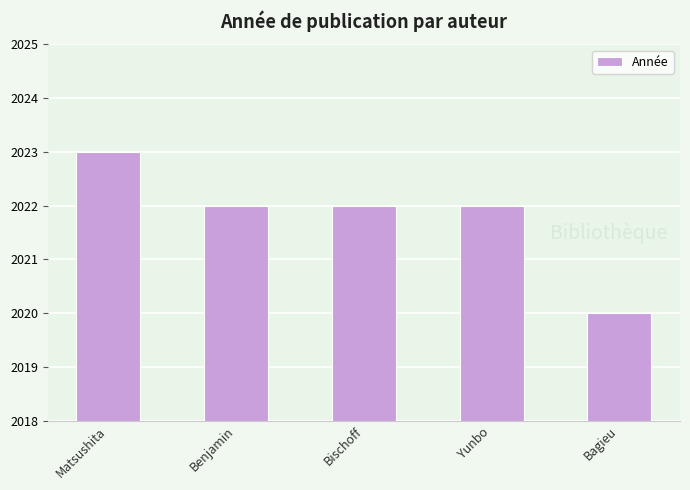

True or false: the data shows 2020 at Bagieu.

True